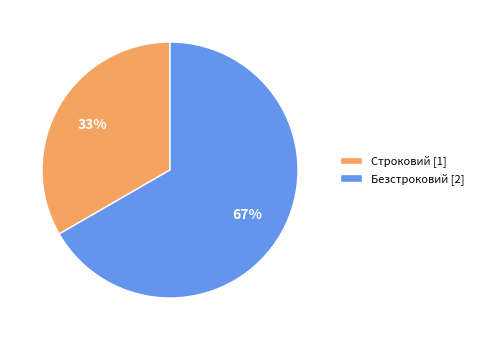

To the nearest percent, what is the combined percentage of Безстроковий and Строковий?

100%